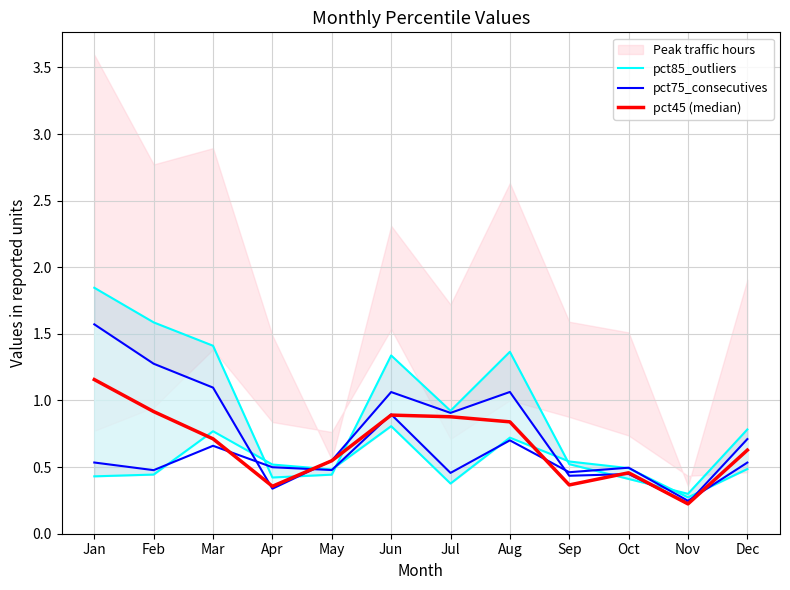

The pct45 (median) series shows 0.4 at Sep. True or false?

True